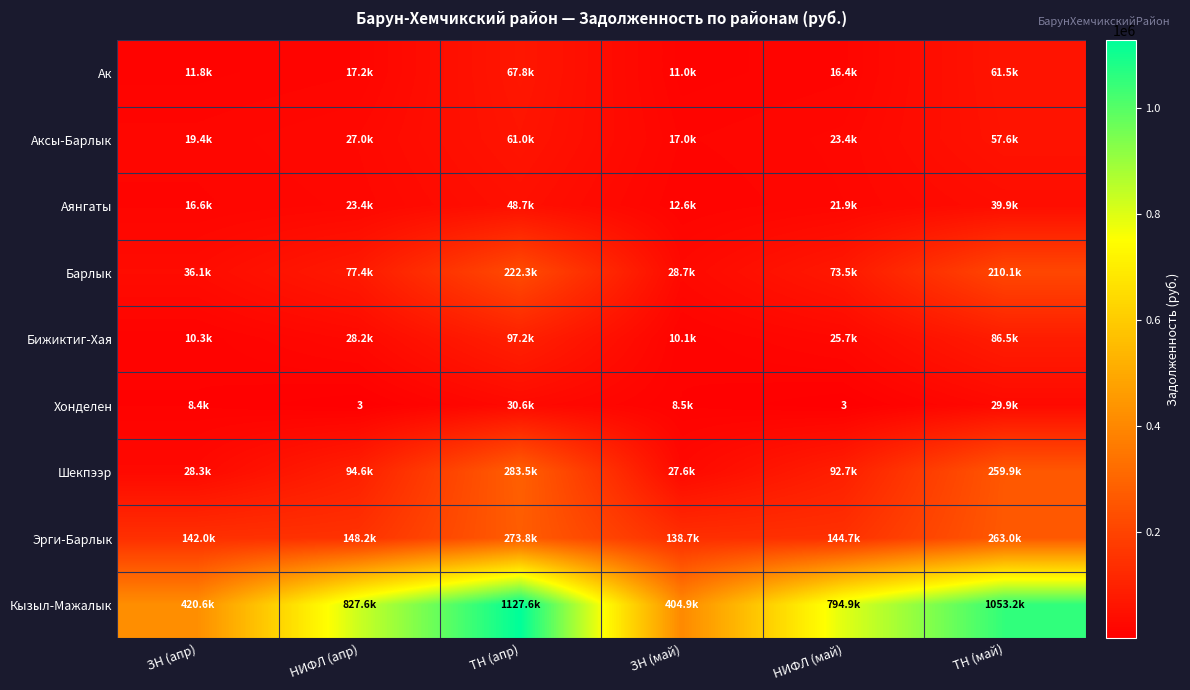

Which series has the widest spread of values?

Кызыл-Мажалык